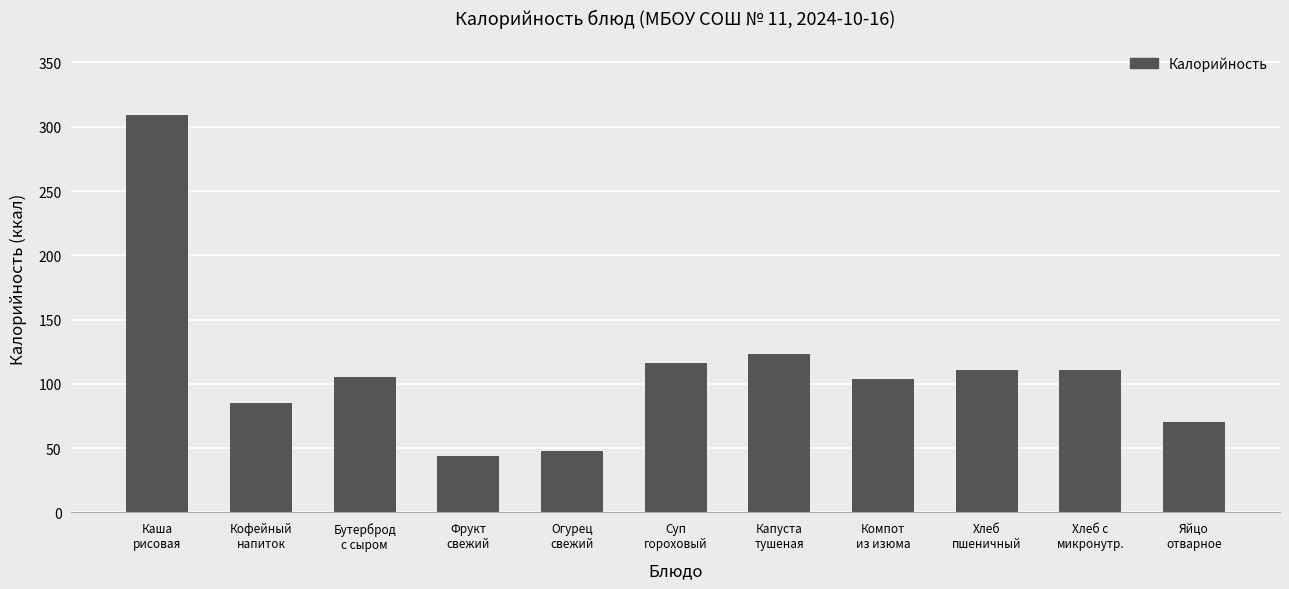

What is the value of the 4th bar from the left?

44